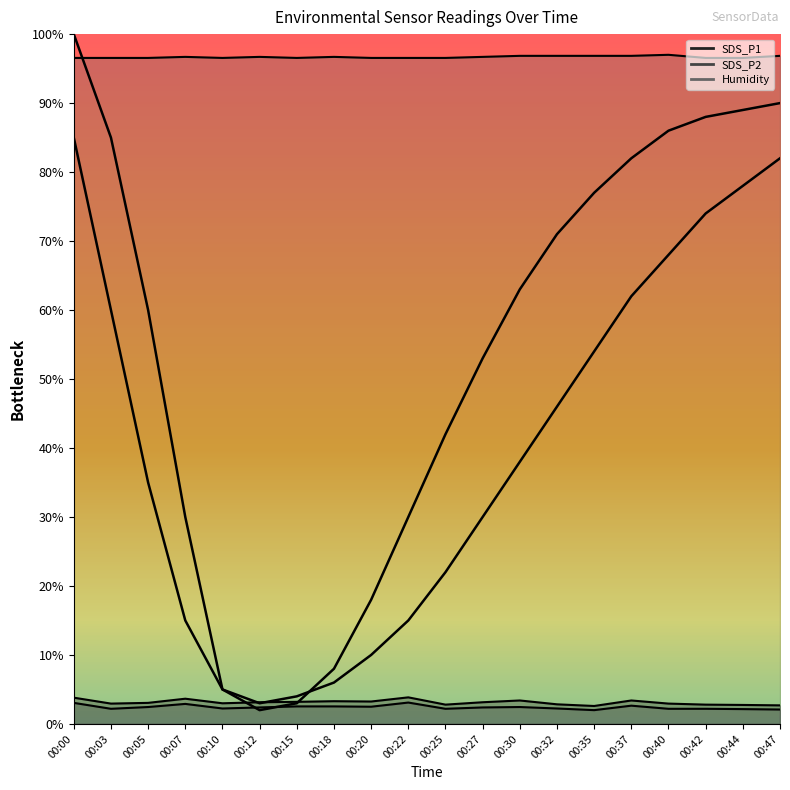

List the series in order of their peak value, lowest first.

SDS_P2, SDS_P1, Humidity